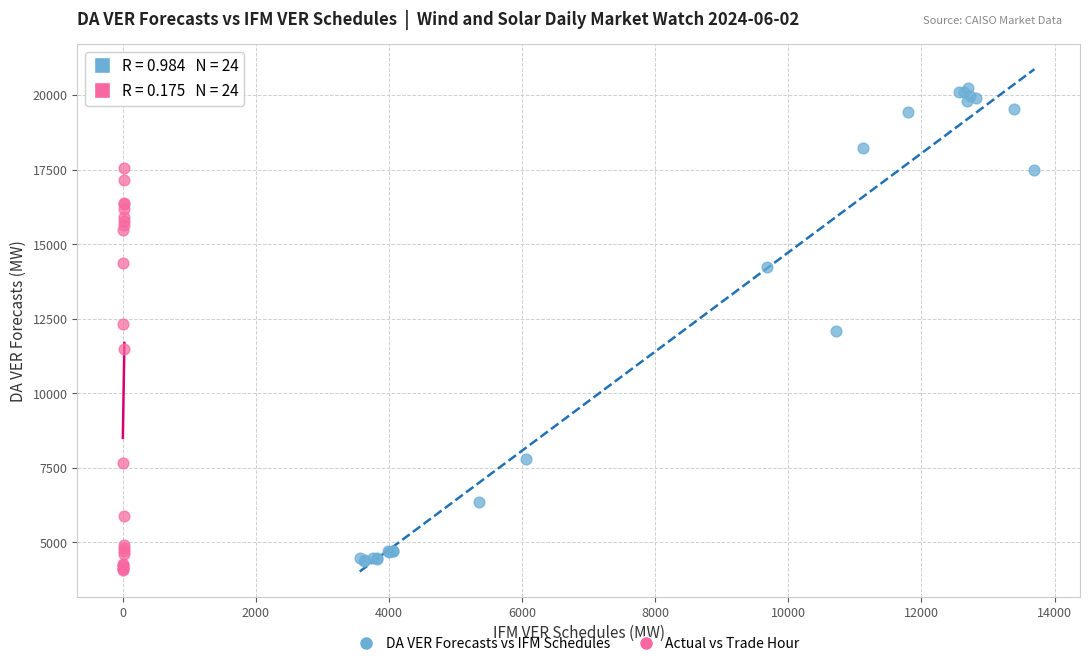

Which series reaches the maximum Y coordinate?

DA VER Forecasts vs IFM Schedules